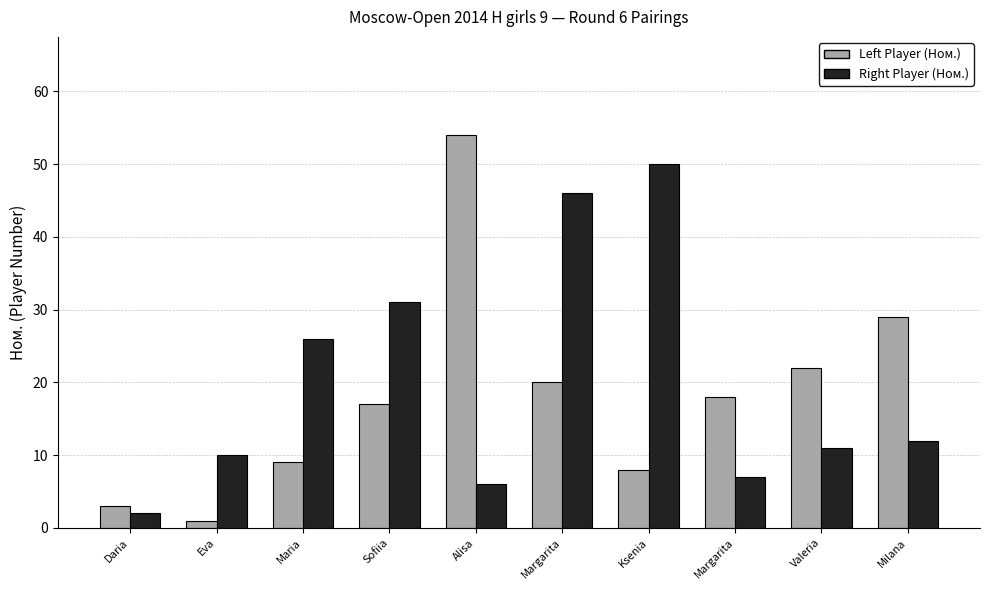

Does the chart contain any negative values?

No